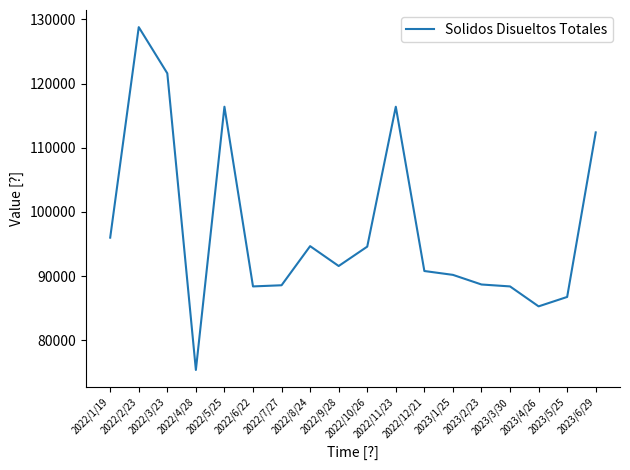

What is the difference between the values at 2023/3/30 and 2022/8/24?

6276